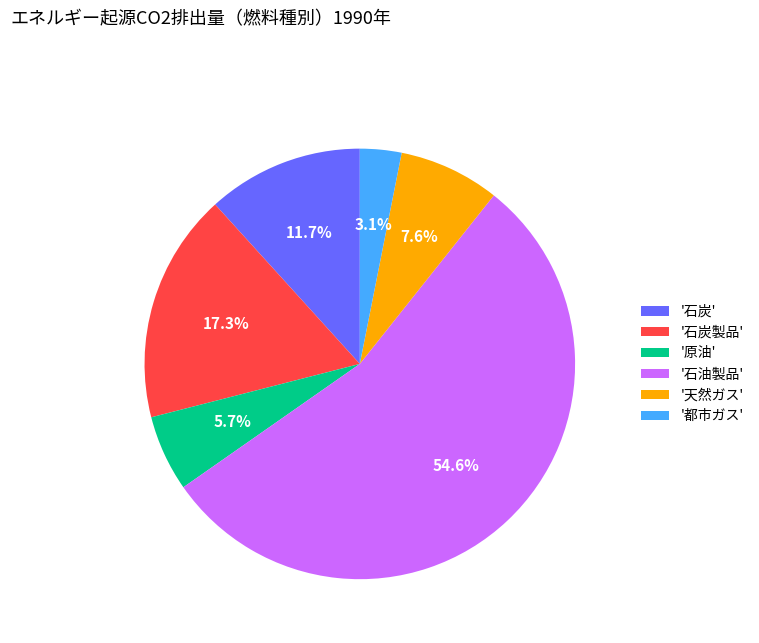

Rank the categories by value from lowest to highest.

'都市ガス', '原油', '天然ガス', '石炭', '石炭製品', '石油製品'